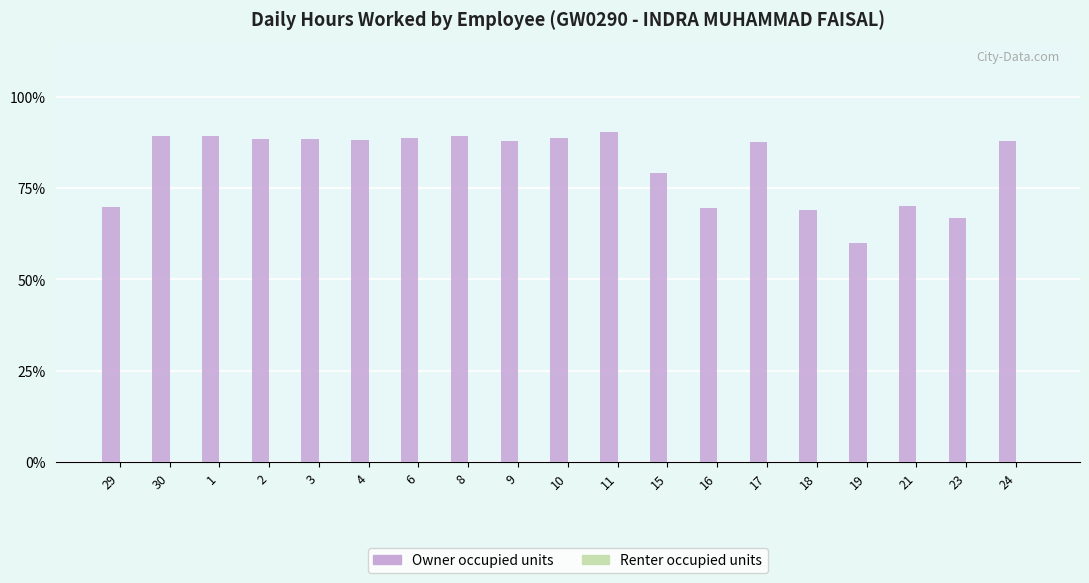

Are the bars horizontal?

No